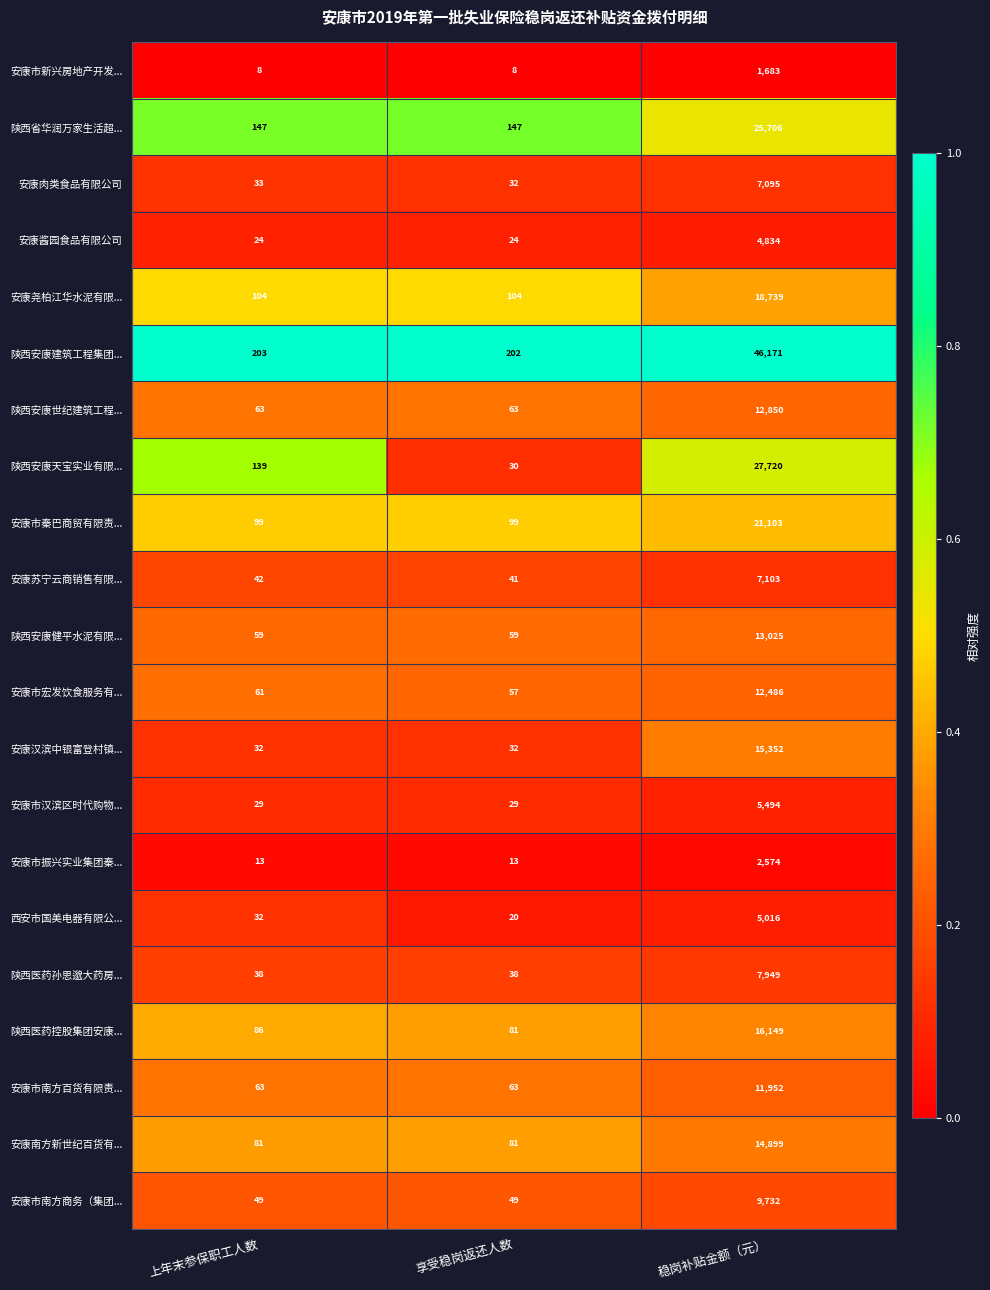

At which category does the chart reach its peak across all series?

稳岗补贴金额（元）